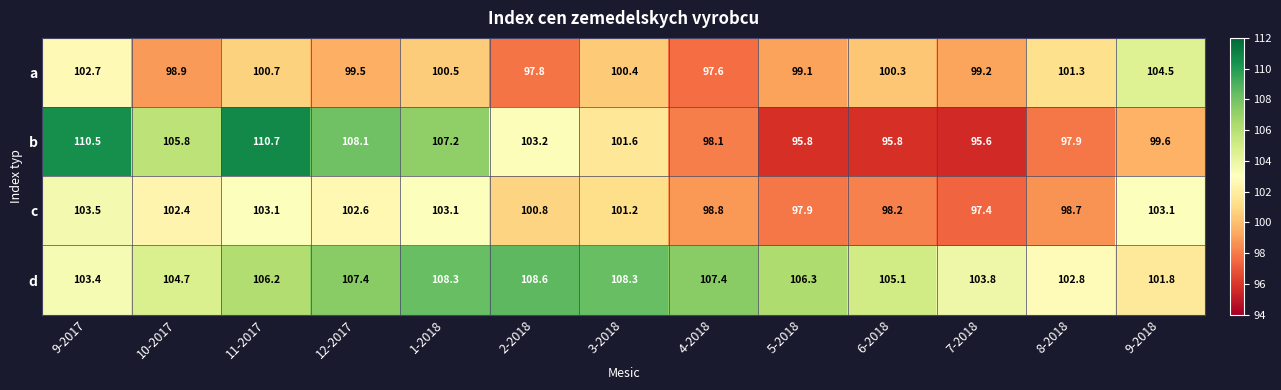

Rank the series at 12-2017 from highest to lowest value.

b, d, c, a